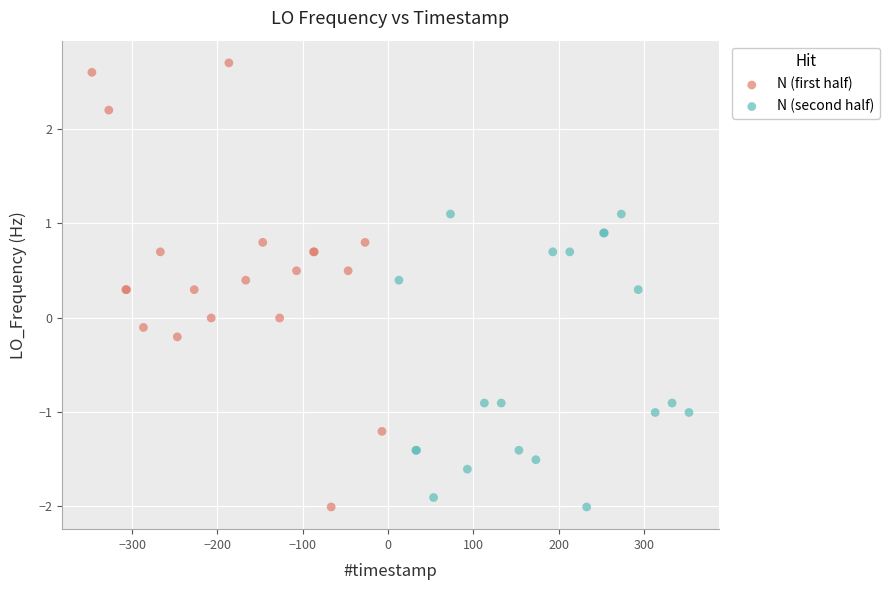

What are all the series names shown in the legend?

N (first half), N (second half)